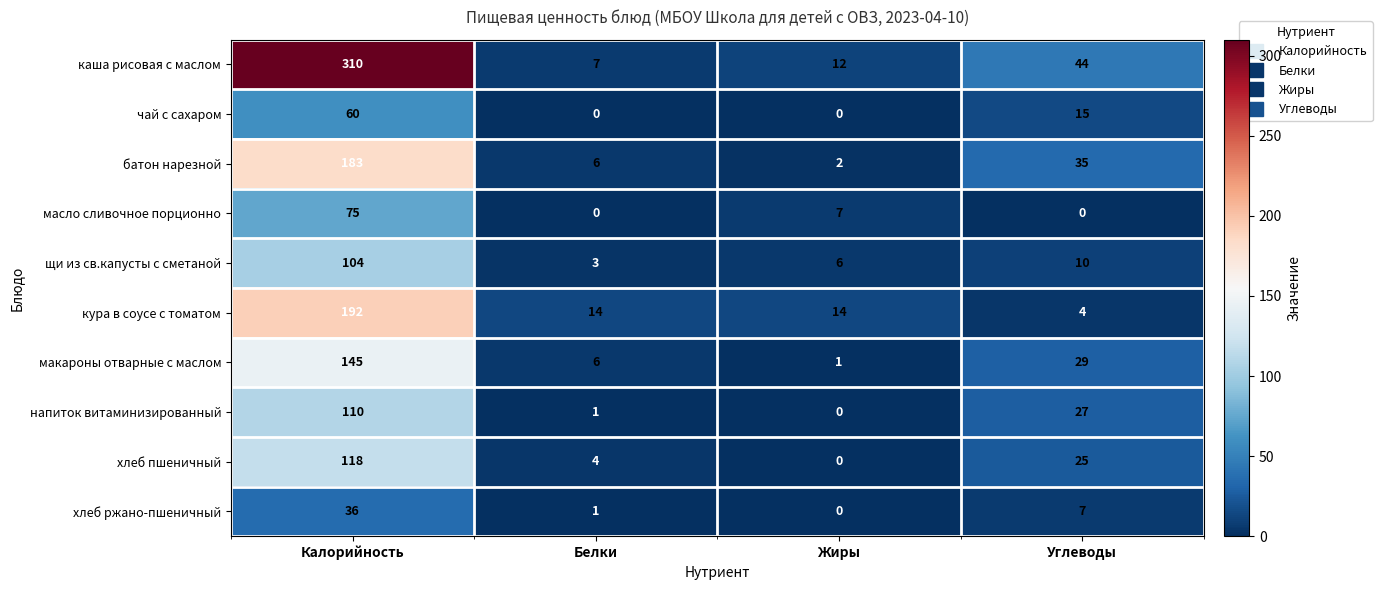

What value does the каша рисовая с маслом series have at Жиры, to the nearest 5?

10